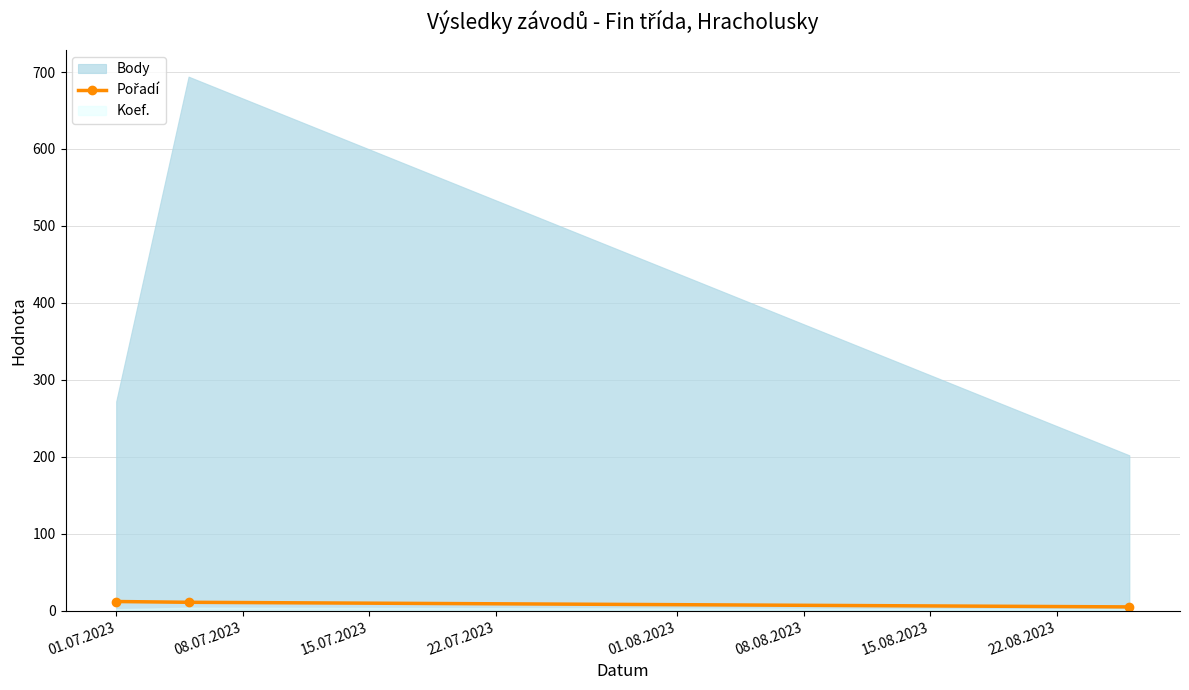

Does the chart have visible grid lines?

Yes